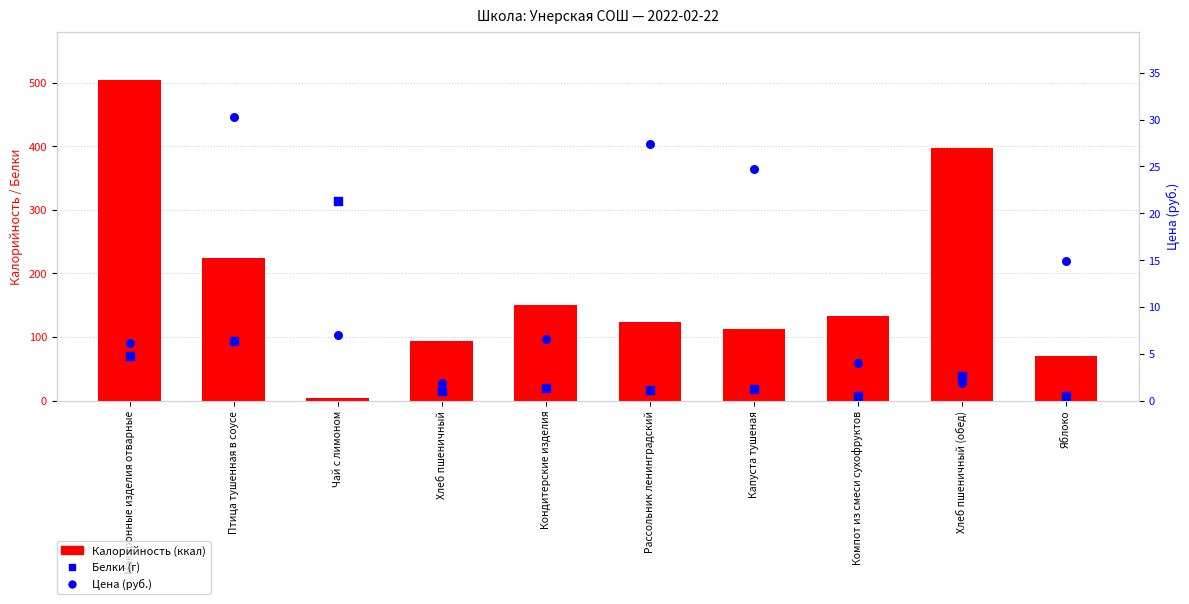

Is the value of Белки (×5 scaled) at Чай с лимоном greater than the value of Цена (руб.) at Капуста тушеная?

Yes